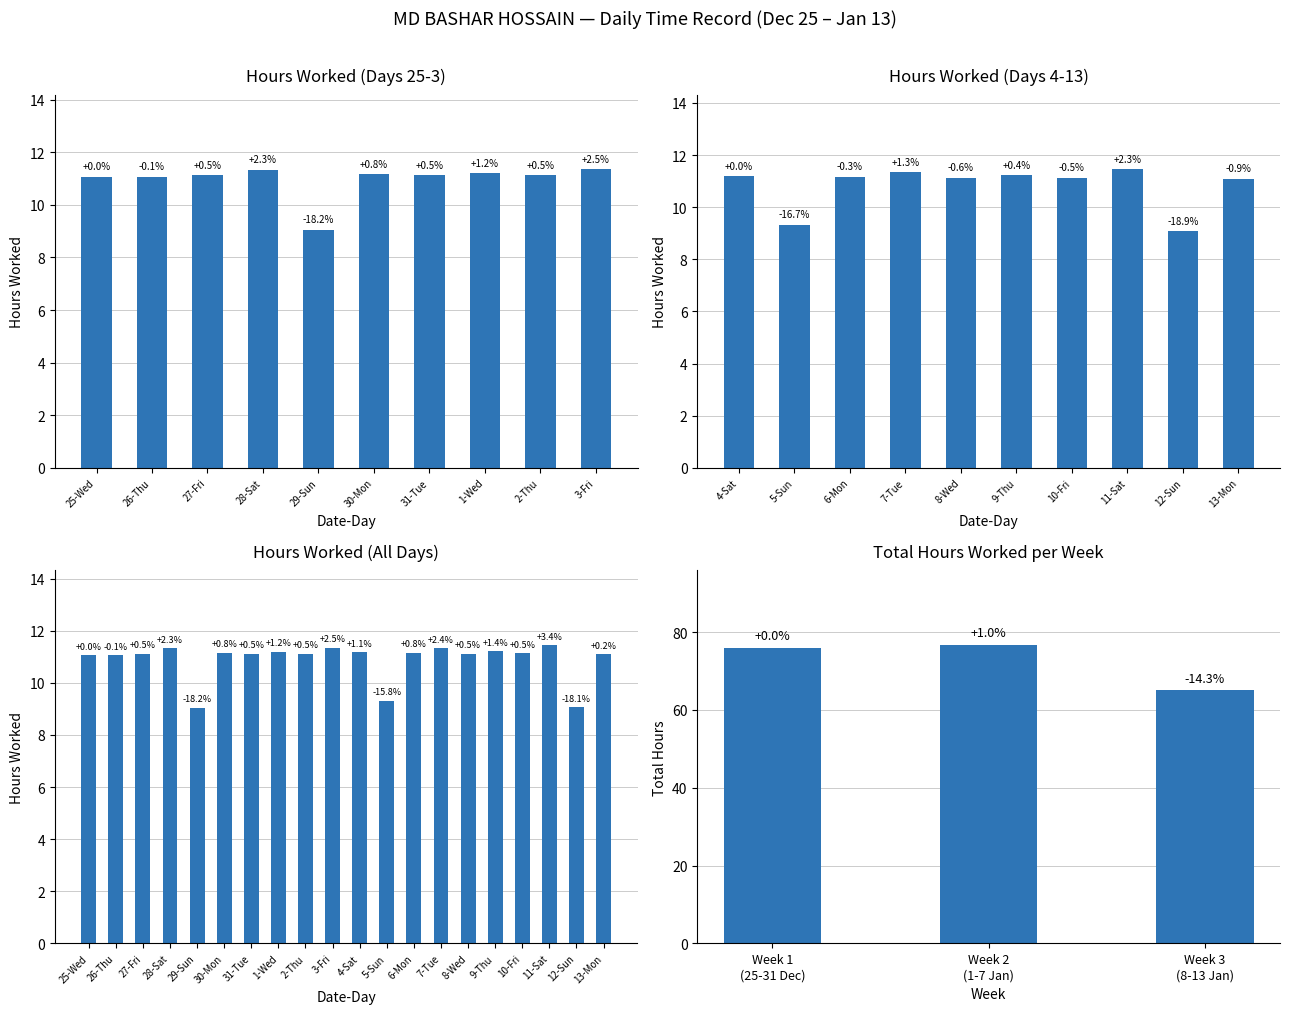

What is the greatest value displayed?

11.4